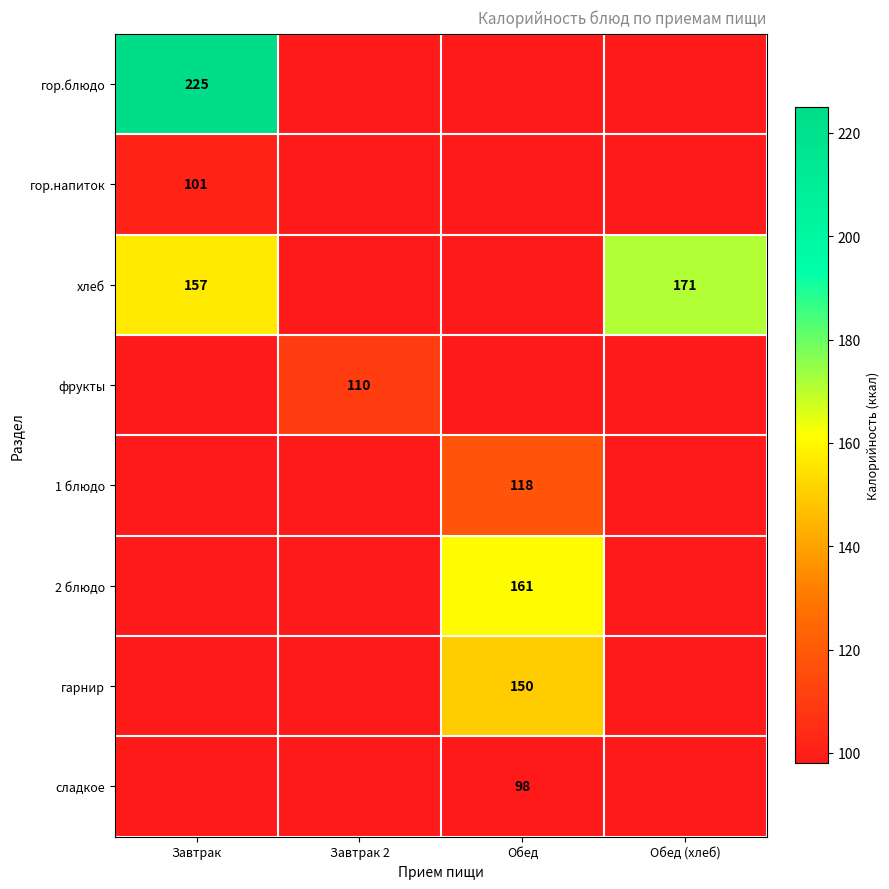

Is it true that гор.напиток equals 101 at Завтрак?

True